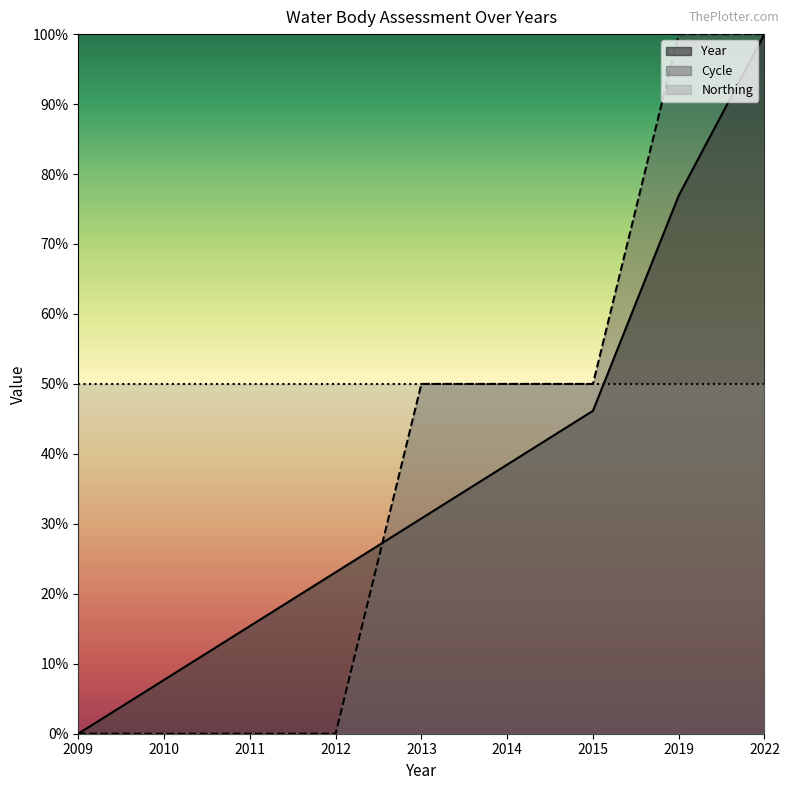

Which series has the largest range (max minus min)?

Year